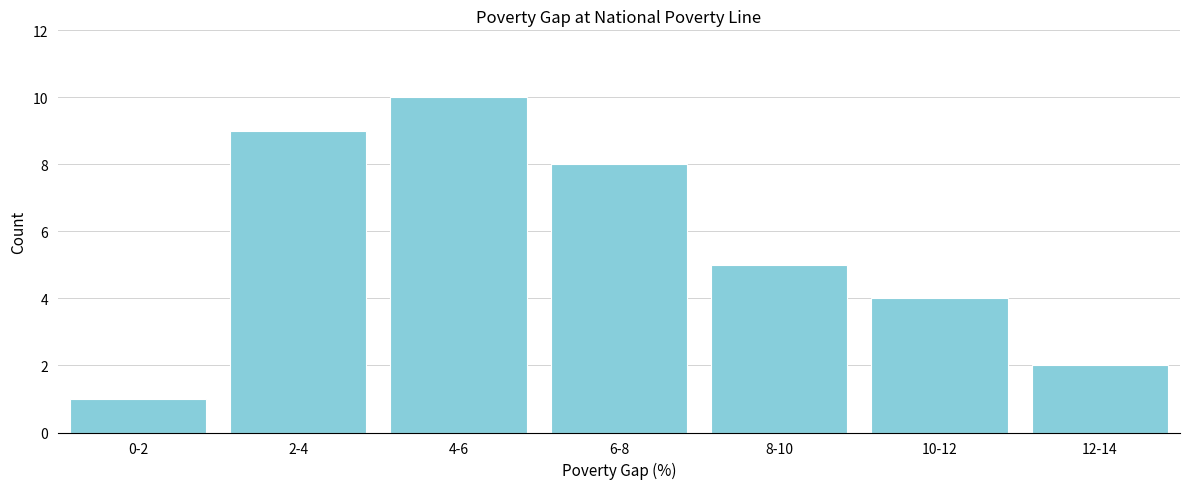

Reading left to right, list all the values displayed in this chart.

1	9	10	8	5	4	2